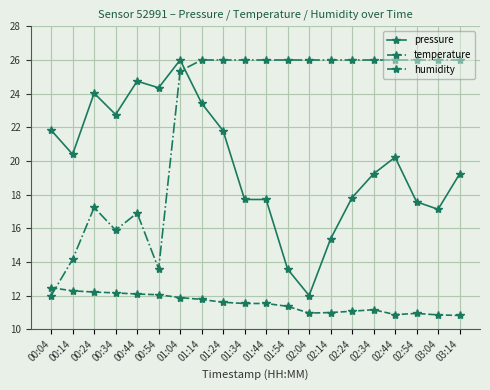

What is the sum of the humidity values at 01:54 and 00:24?

43.2